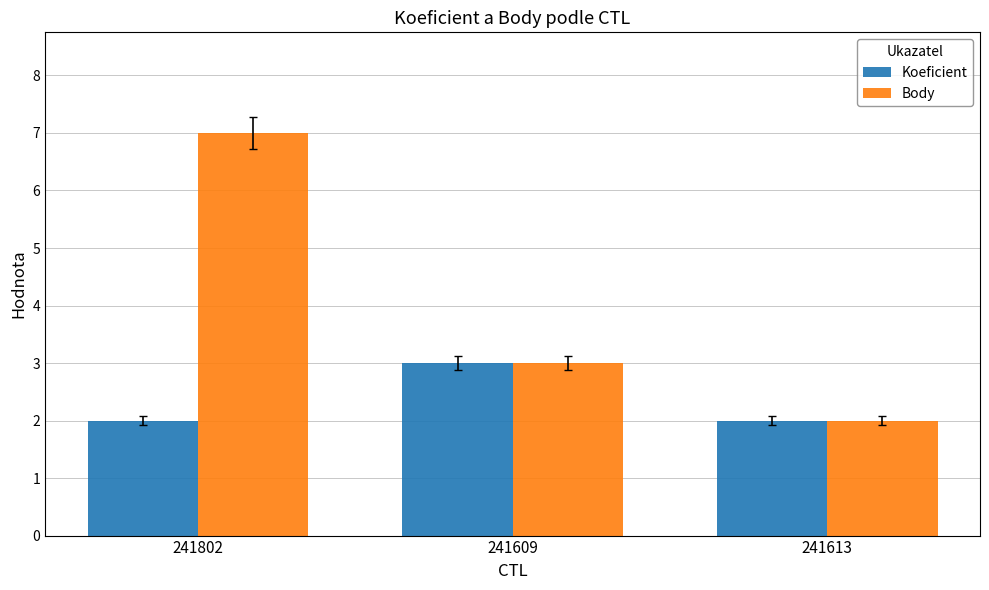

What is the label of the 2nd bar from the left?

241609